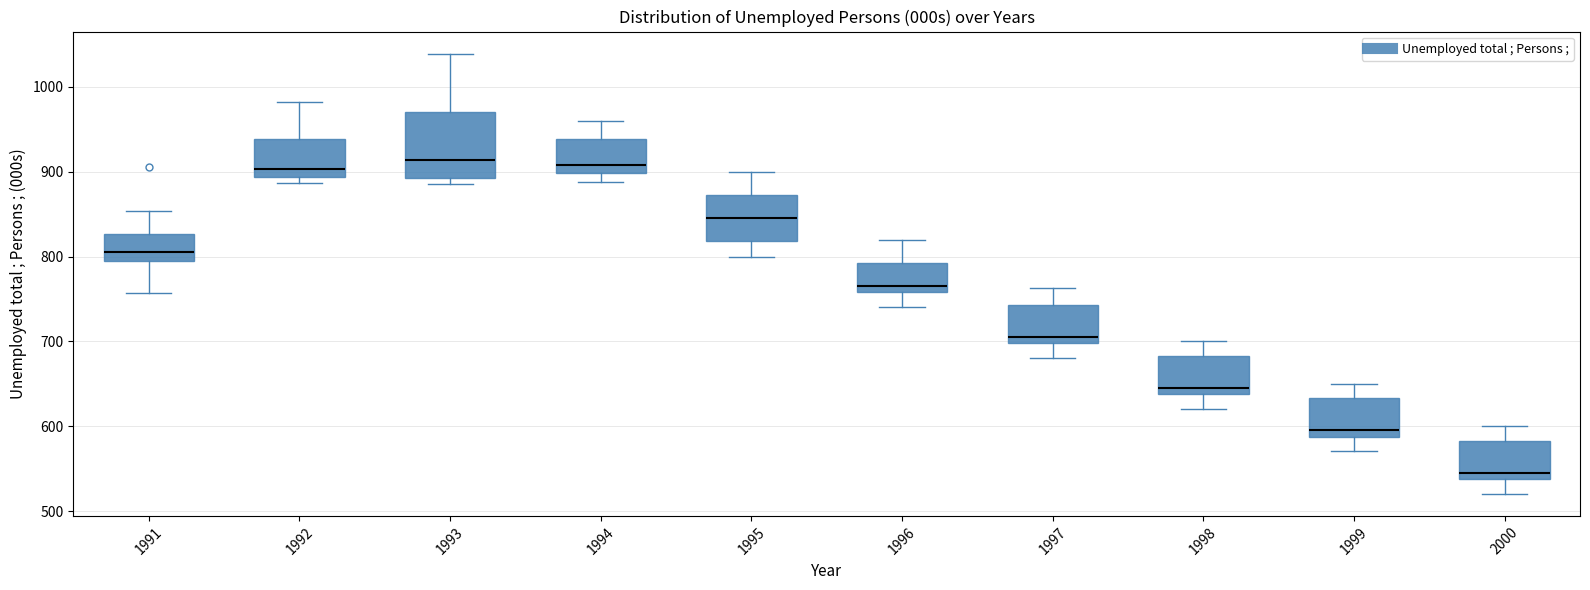

Which box is the tallest, from its lower edge to its upper edge?

1993